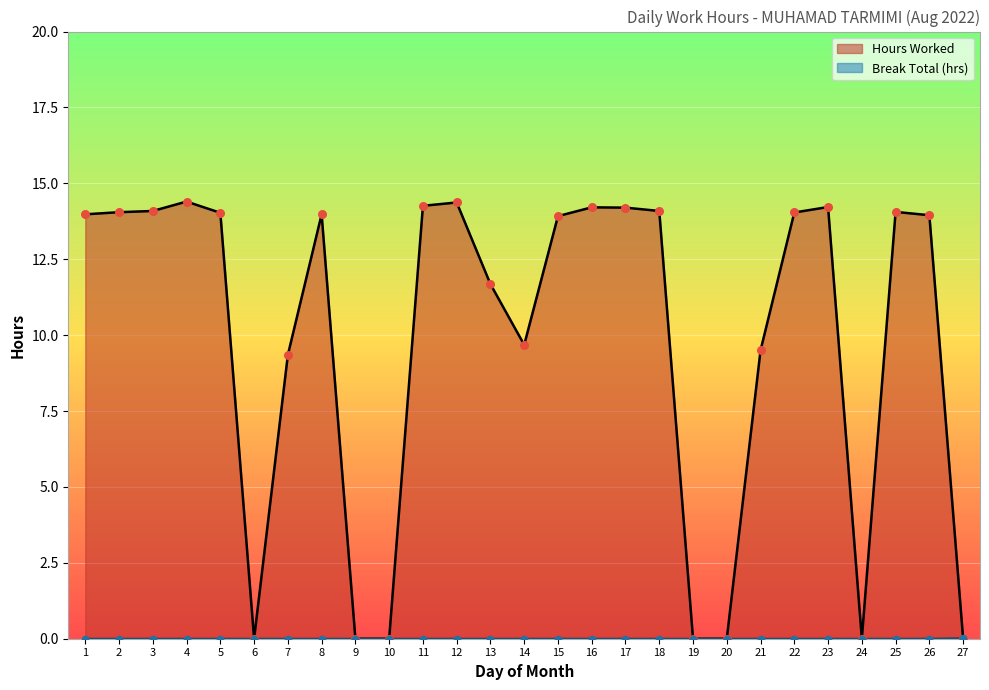

What are all the series names shown in the legend?

Hours Worked, Break Total